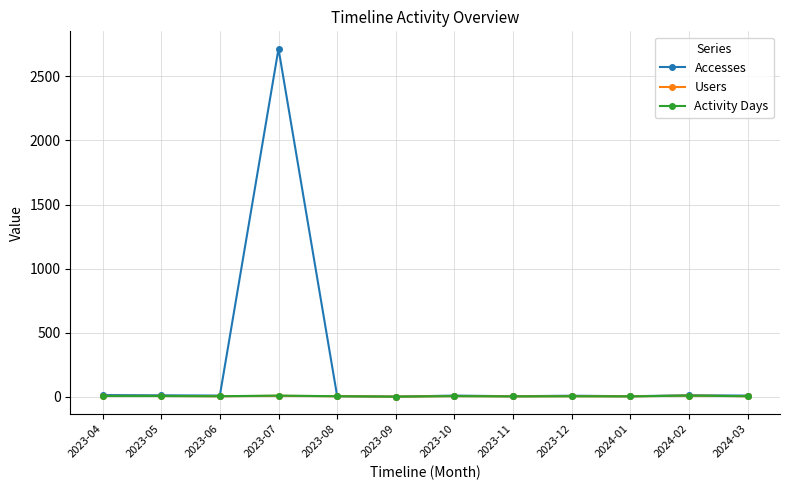

At which label does Accesses reach its peak?

2023-07